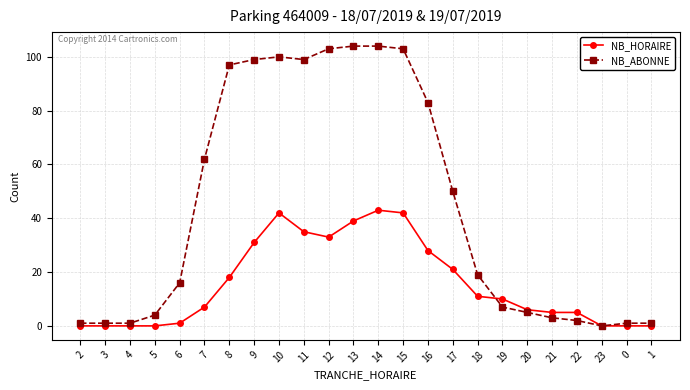

Which series has the largest total across all categories?

NB_ABONNE